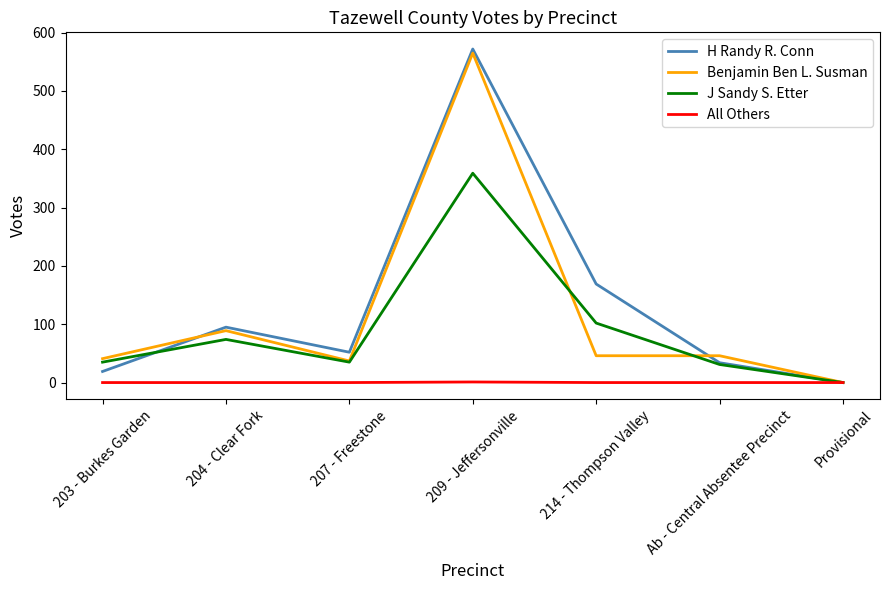

At which category is the sum across all series the highest?

209 - Jeffersonville